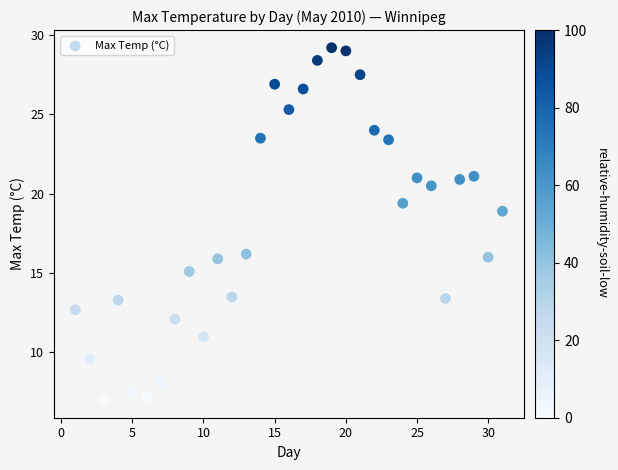

What is the range of X values (max minus min)?

30.0